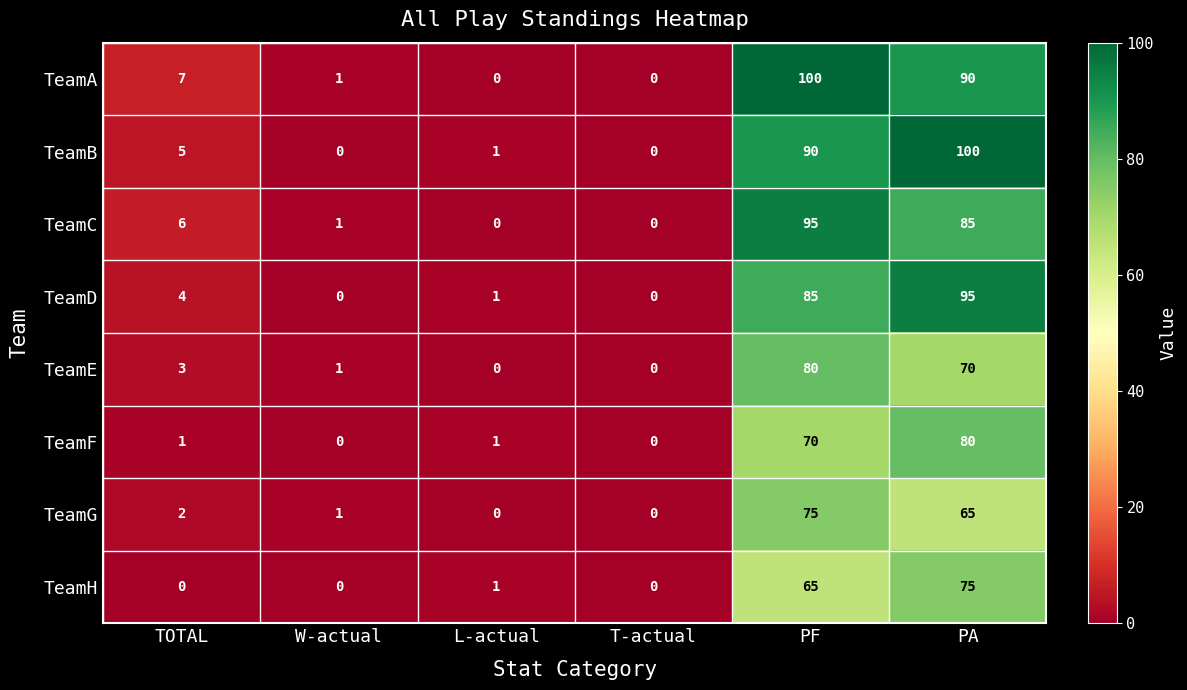

How many data points does each series have?

6